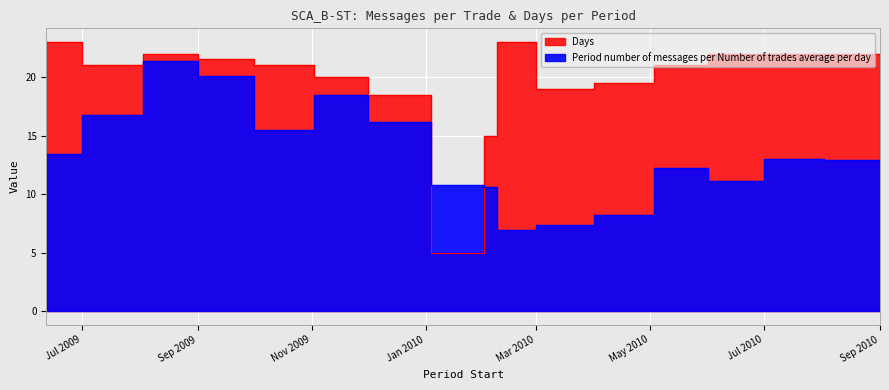

At which label is Days closest to 14?

2010-02-08